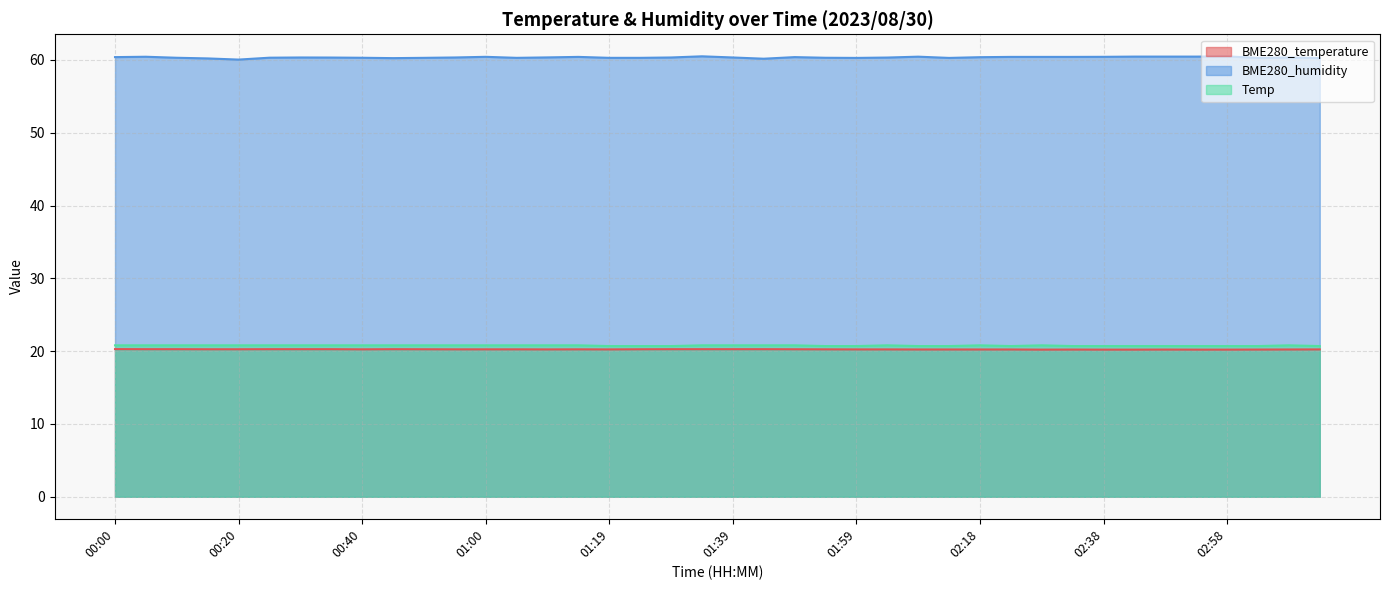

True or false: Temp and BME280_temperature intersect in this chart.

False